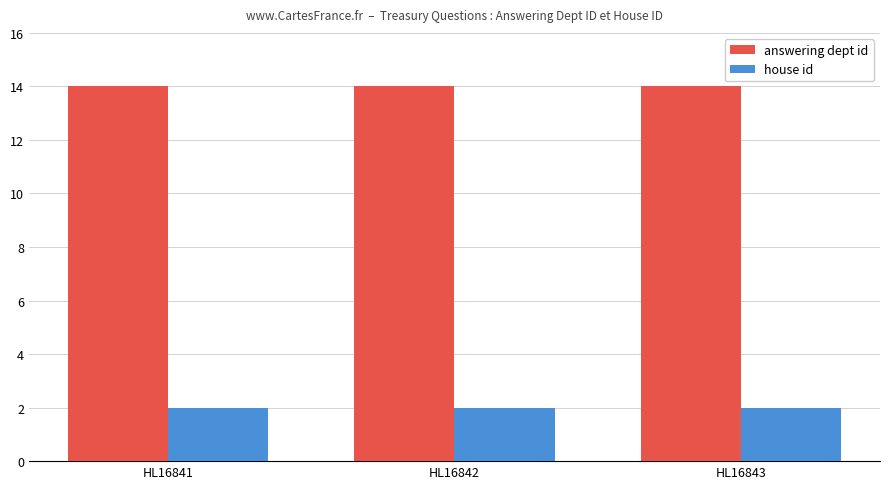

What is the sum of all house id values?

6